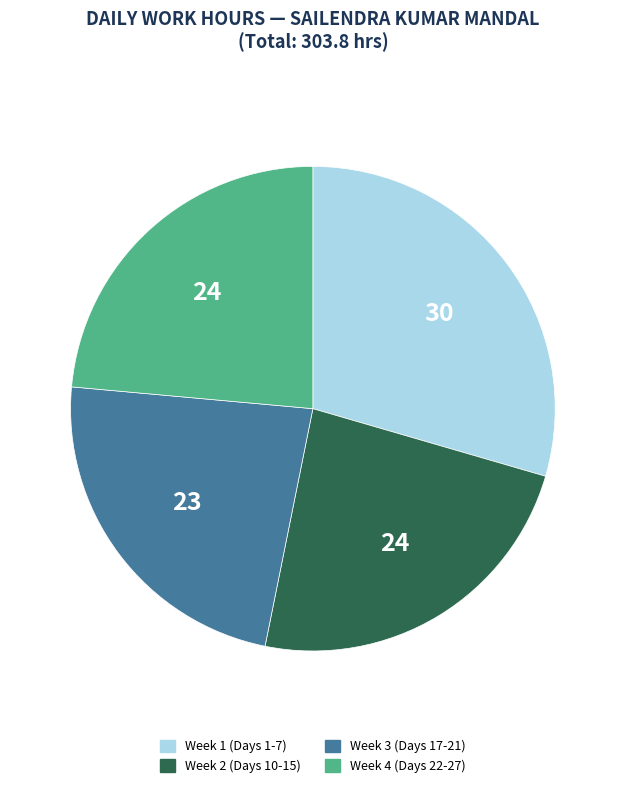

Is there a majority slice in this chart?

No